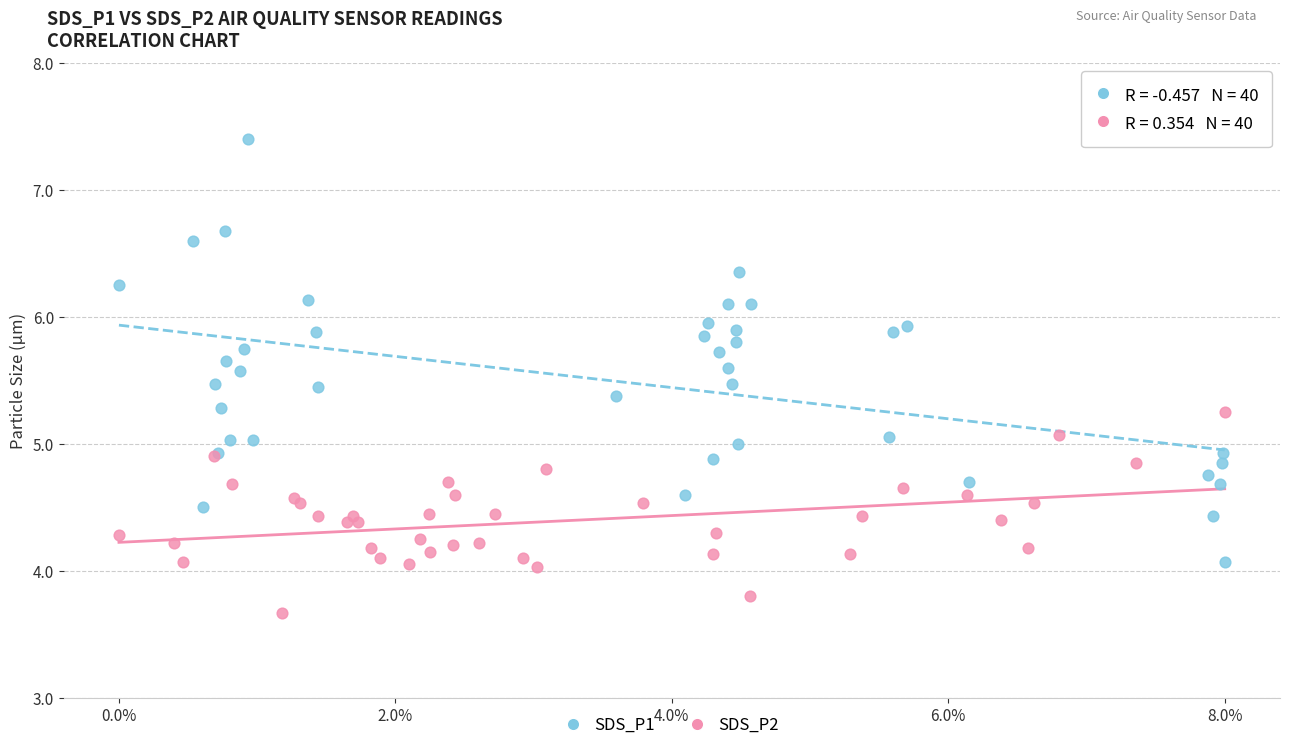

What are all the series names shown in the legend?

SDS_P1, SDS_P2